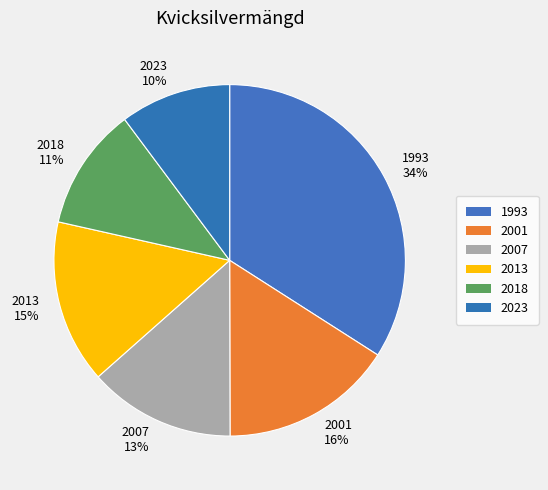

Is the sum of 2007 and 2023 greater than half?

No